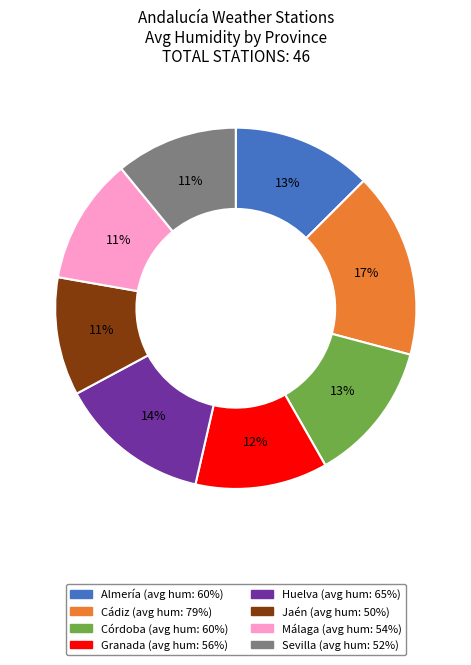

Is the sum of Málaga and Sevilla greater than half?

No